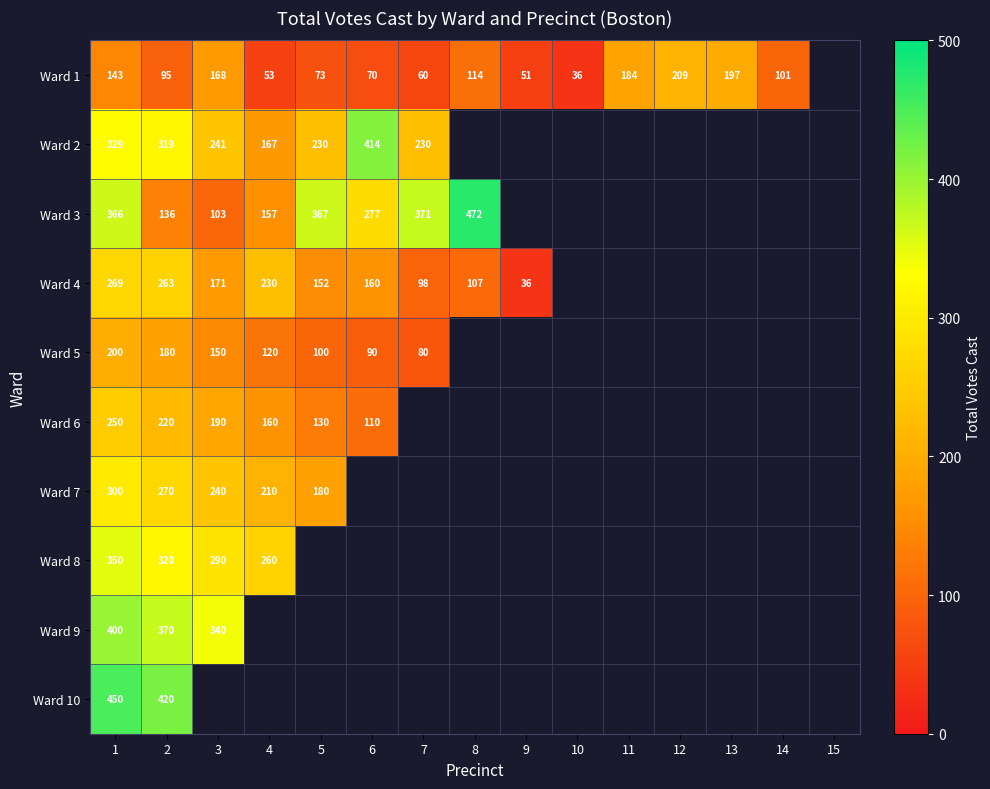

What is the greatest value displayed?

472.0